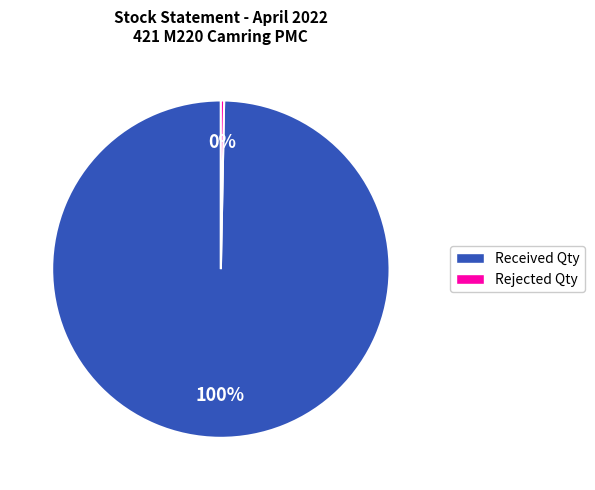

To the nearest percent, what is the average slice percentage?

50%